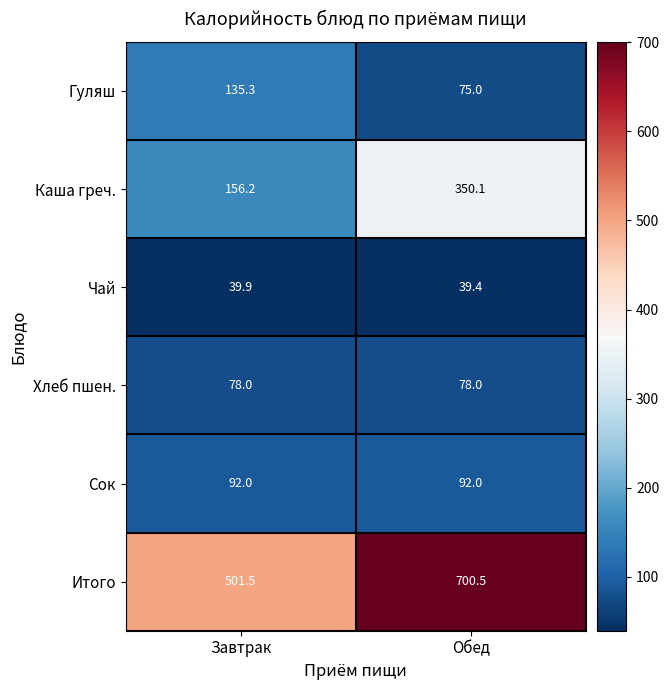

Is it true that Хлеб пшен. equals 78.0 at Обед?

True